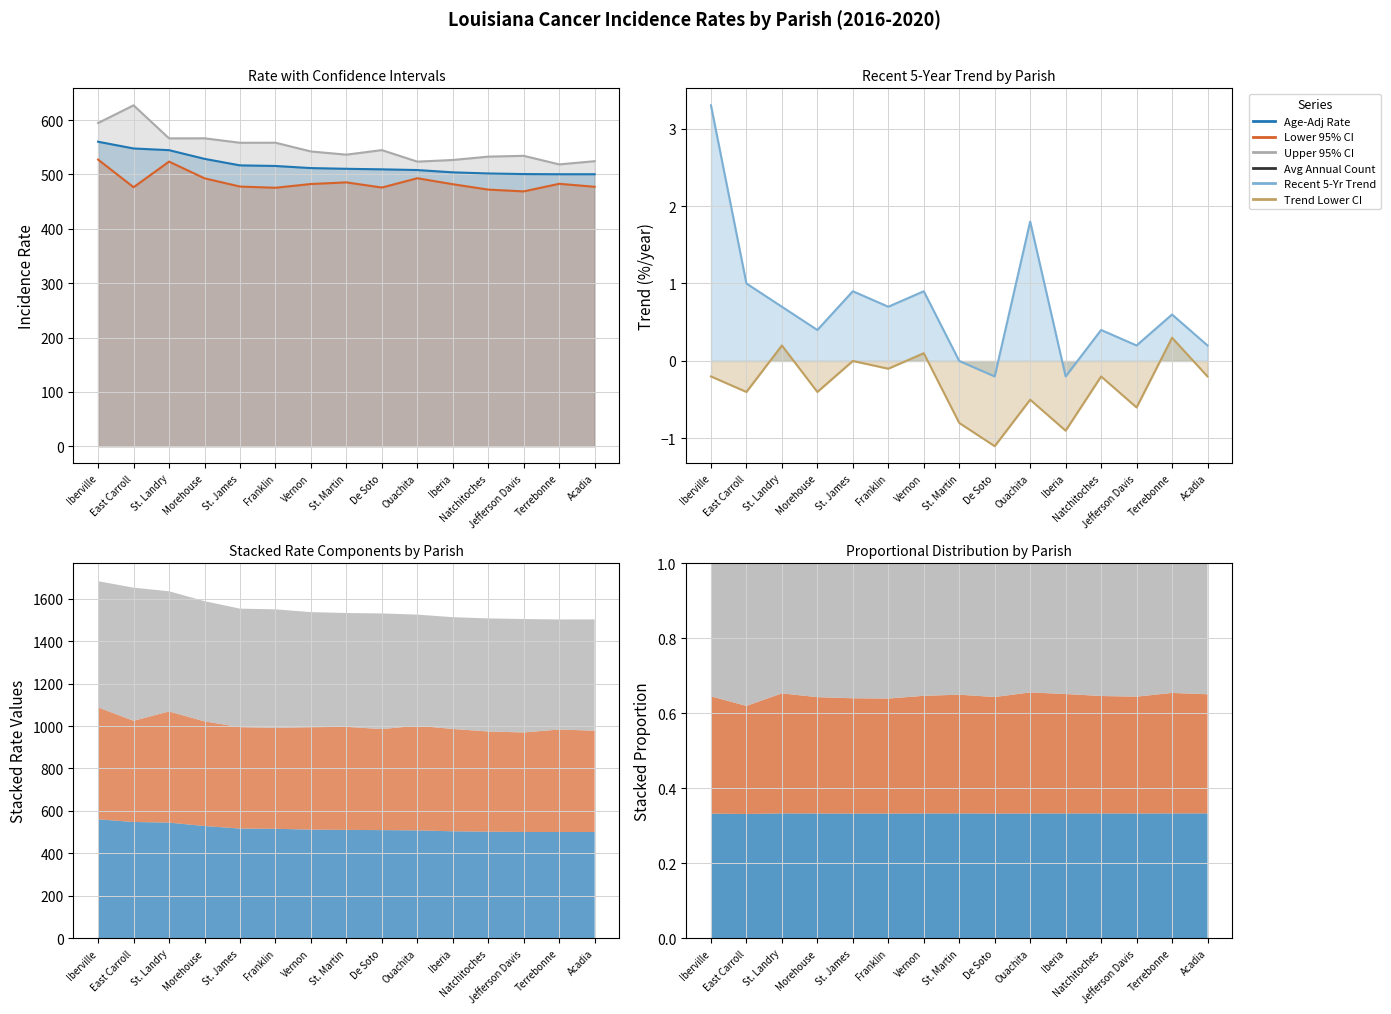

True or false: Upper 95% CI and Trend Lower CI intersect in this chart.

False